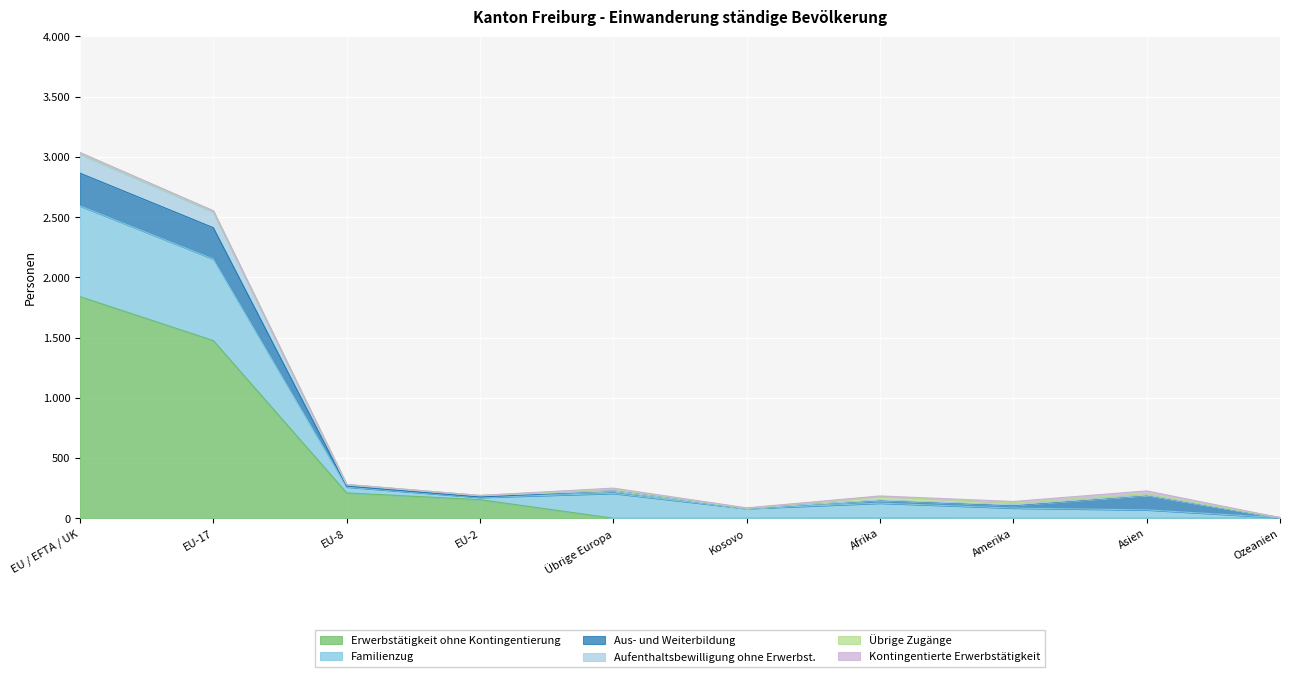

True or false: Familienzug and Aufenthaltsbewilligung ohne Erwerbst. cross at least once.

False